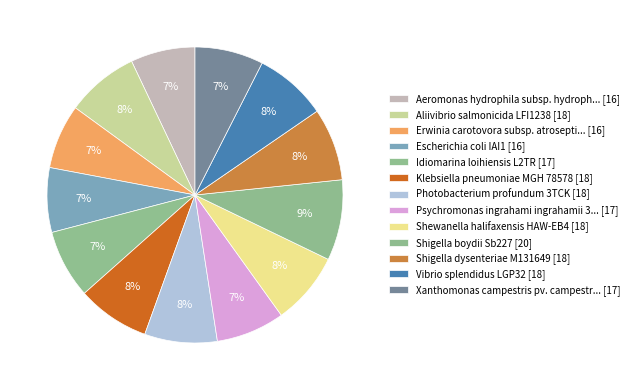

How many segments does this pie chart have?

13